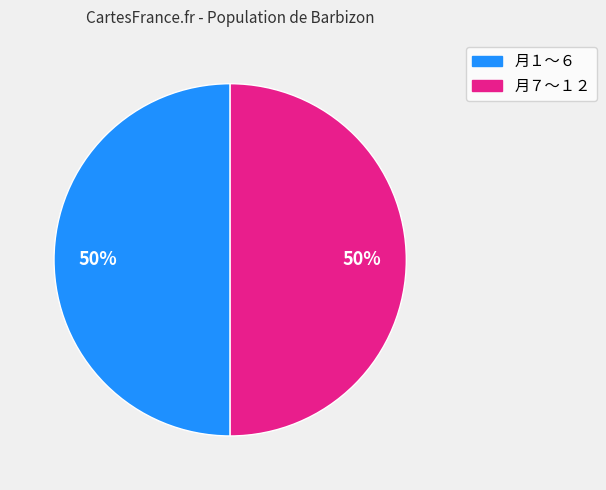

To the nearest percent, what is the average slice percentage?

50%